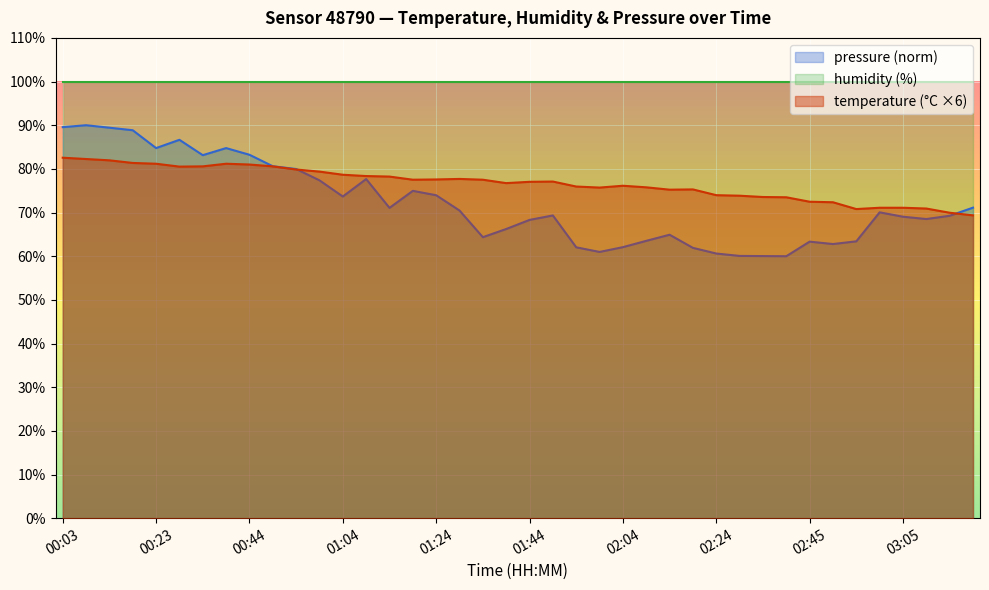

What is the difference between the maximum and minimum values?

13.2